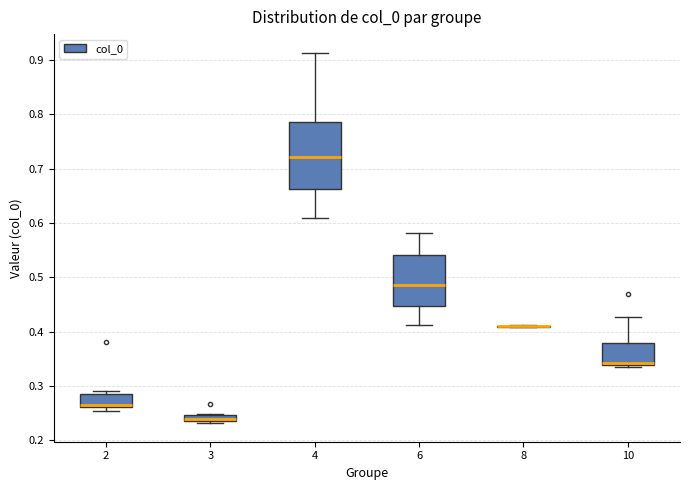

Where is the upper edge of the box at x = 3 on the y-axis? The values are not printed on the chart, so give them approximately, as read against the axis.

0.25